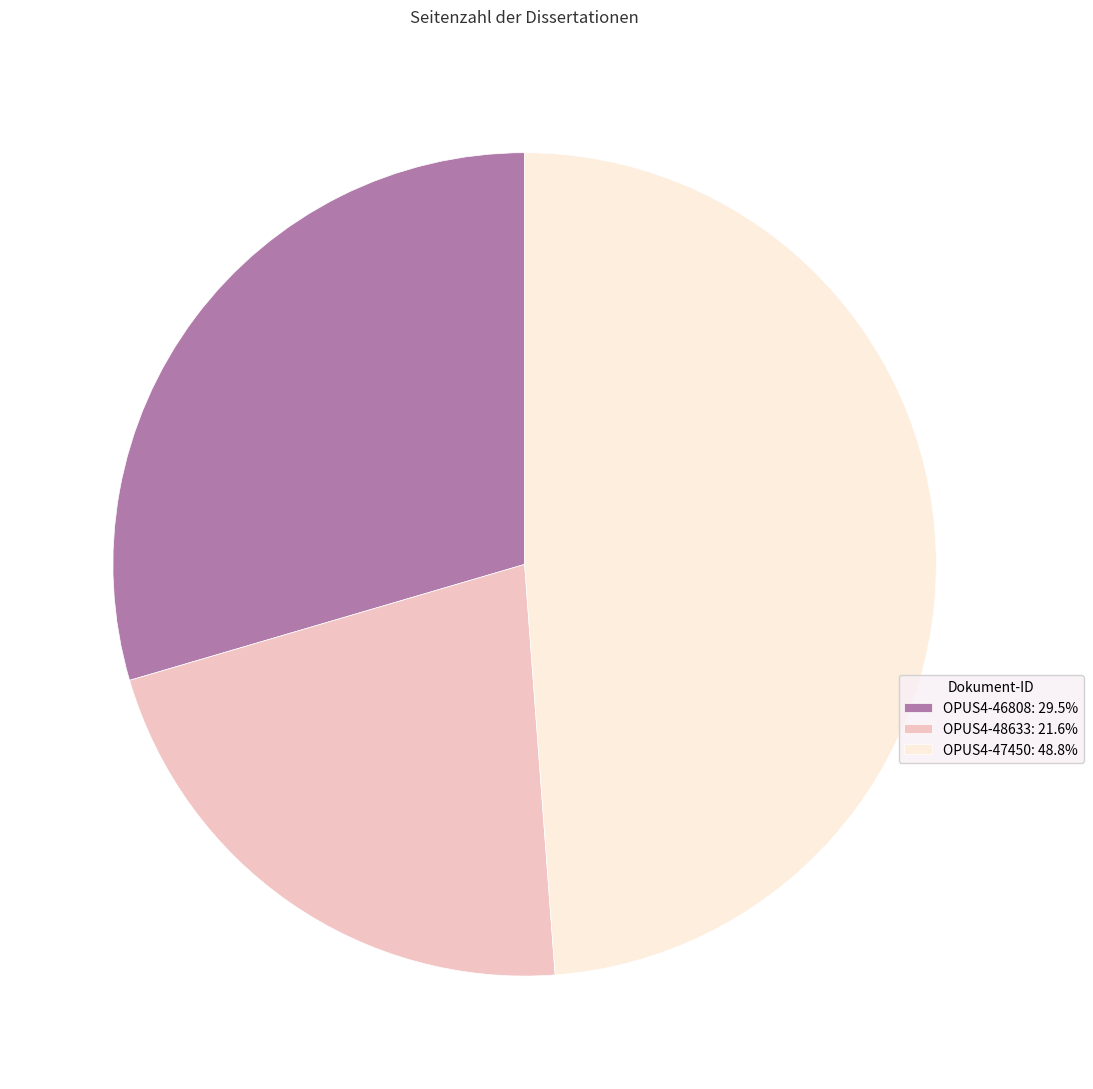

Count the number of slices in the pie.

3